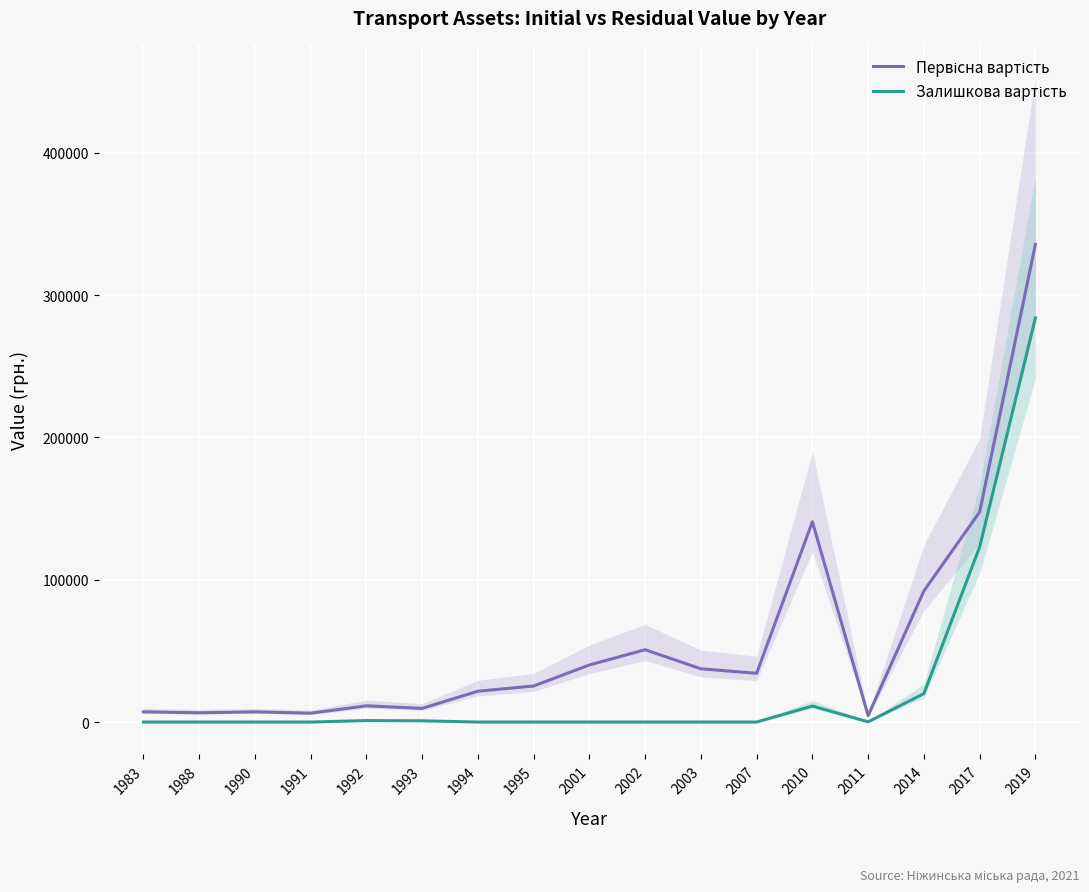

Rank the series at 1988 from lowest to highest value.

Залишкова вартість, Первісна вартість